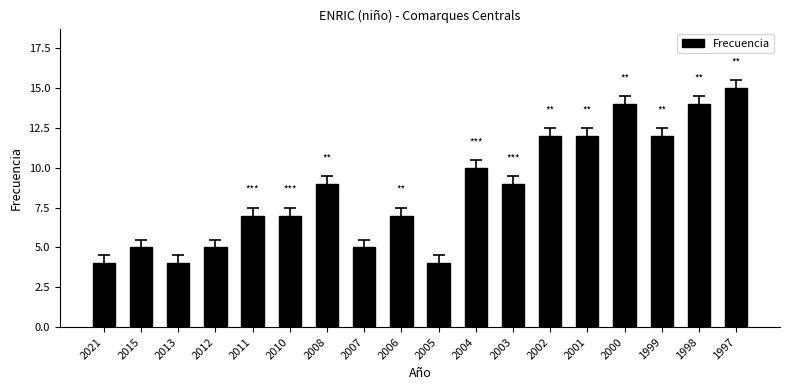

What is the change in value from 2003 to 1998?

+5